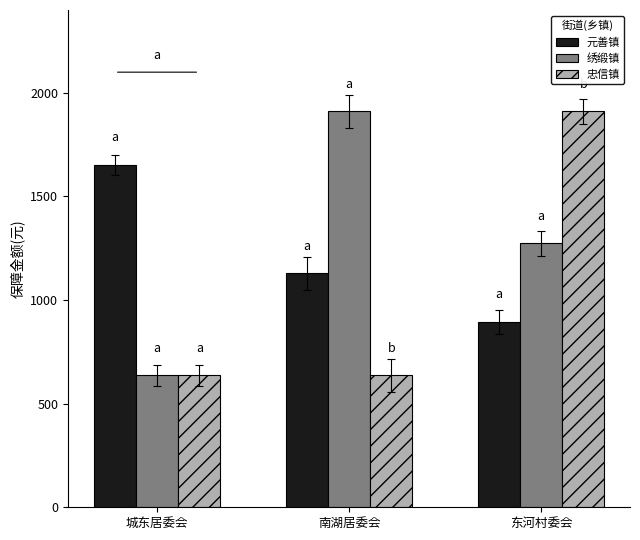

Reading right to left, transcribe all the data shown in this chart.

元善镇: 894	1129	1652
绣缎镇: 1274	1911	637
忠信镇: 1911	637	637